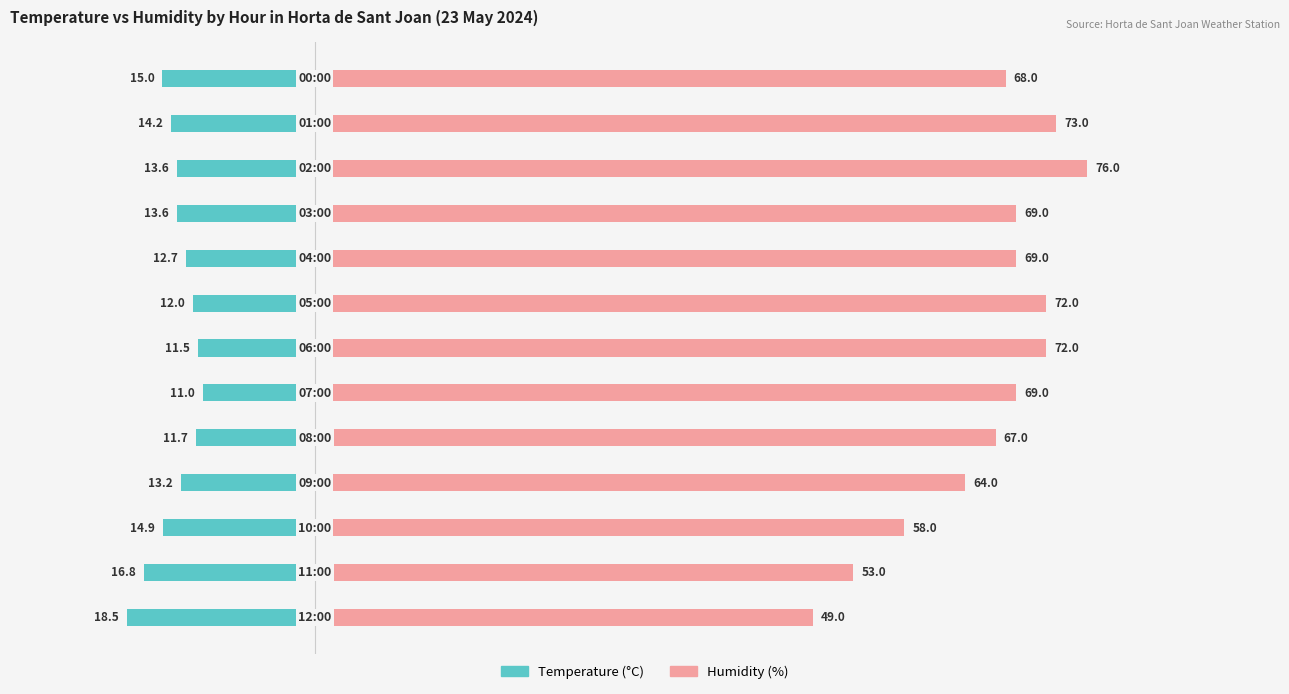

Rank the series by their maximum value, from highest to lowest.

Humidity (%), Temperature (°C)